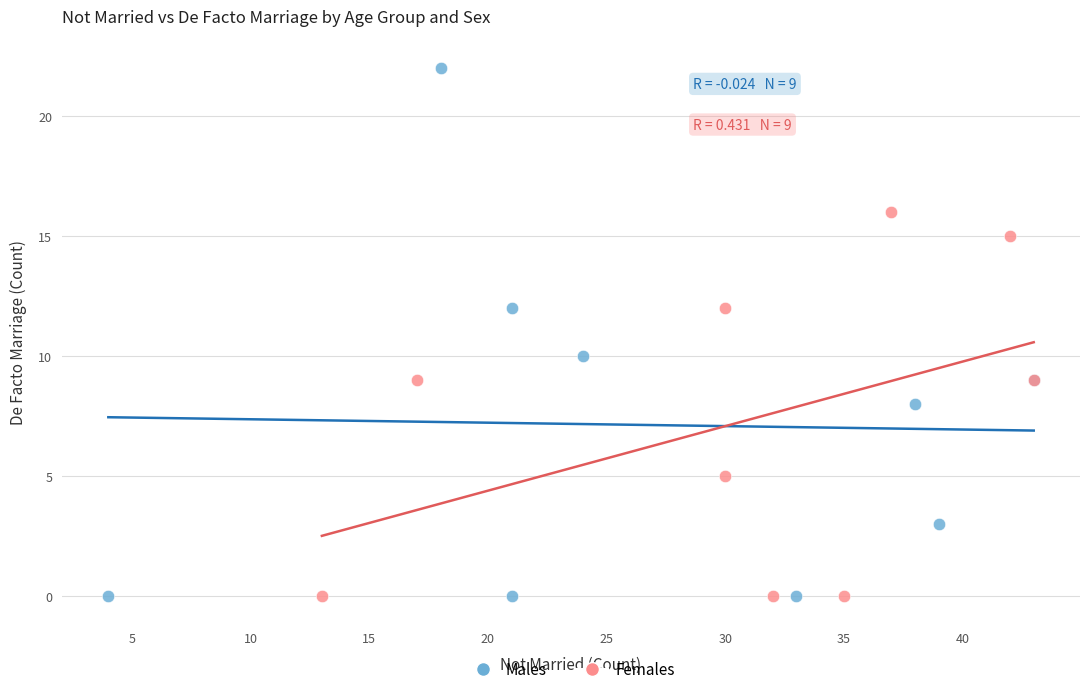

Which series has the largest Y range (max minus min)?

Males